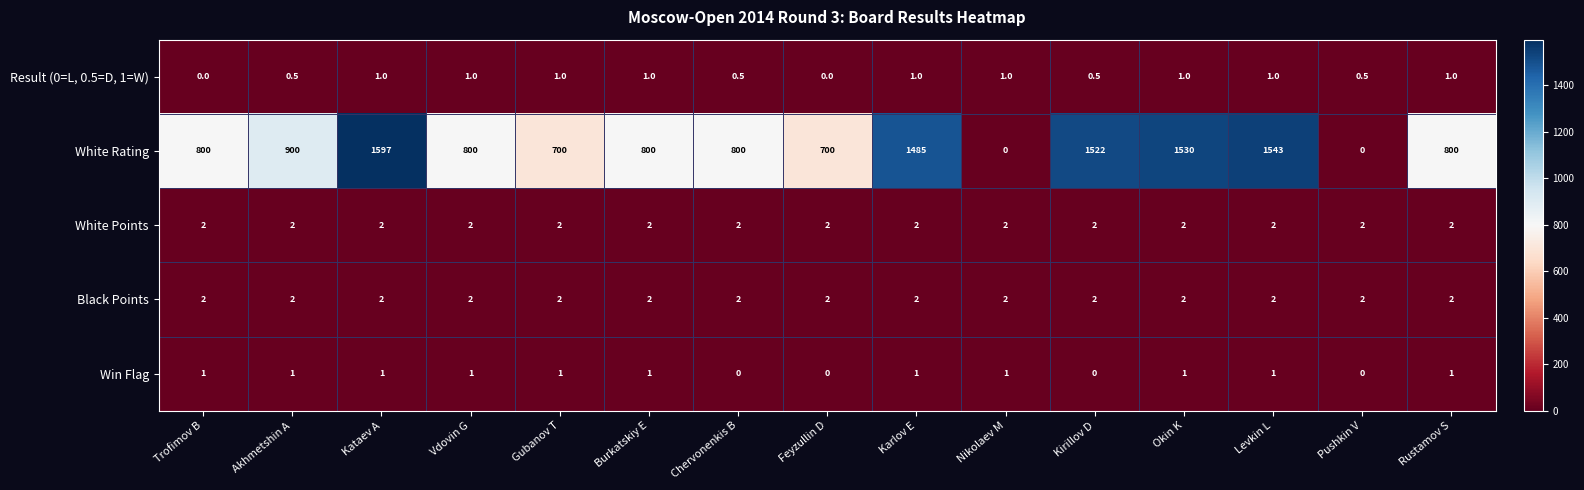

What is the sum of all White Points values?

30.0